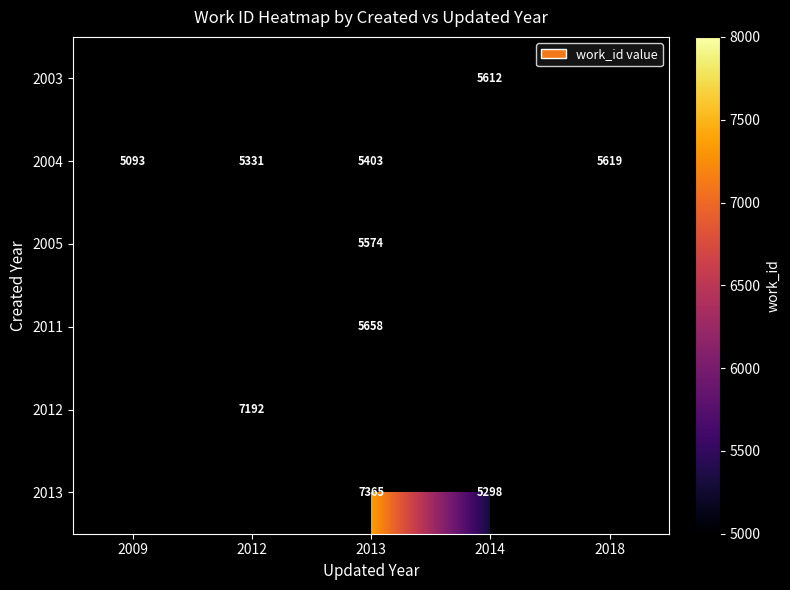

How many categories are shown in the chart?

5